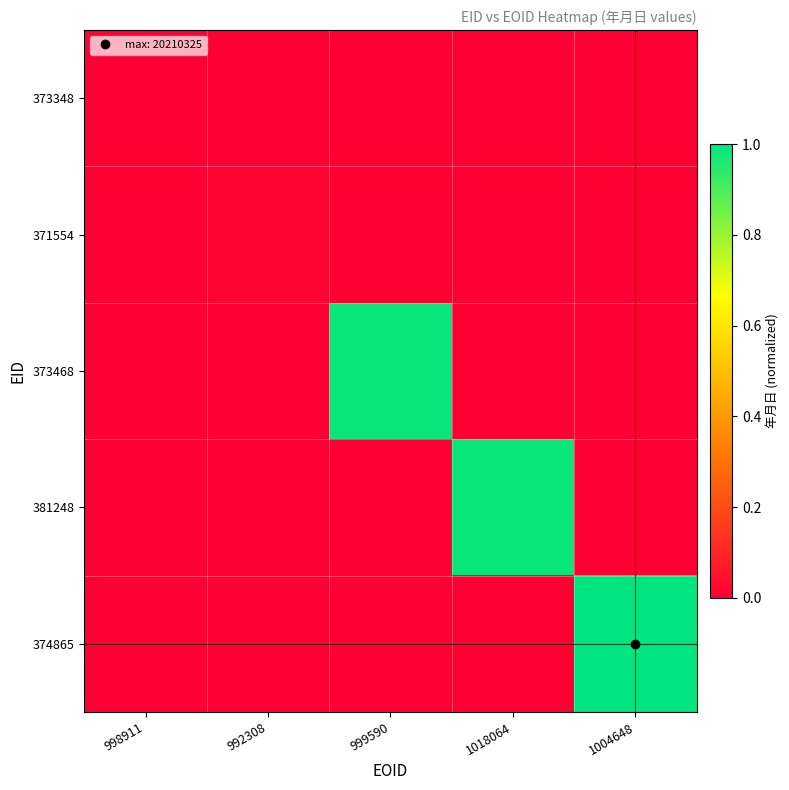

List the series in order of their peak value, highest first.

374865, 381248, 373468, 371554, 373348